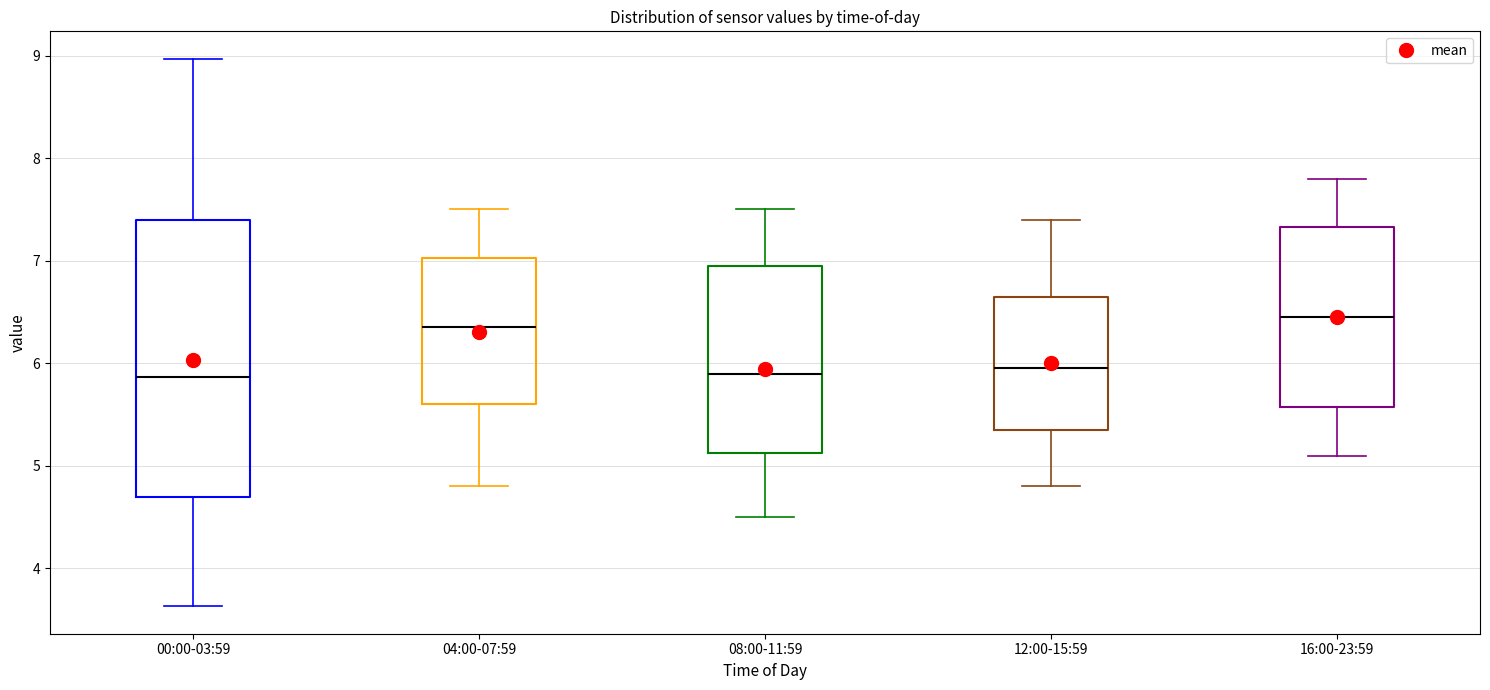

Where is the lower edge of the box for 12:00-15:59 on the y-axis? The values are not printed on the chart, so give them approximately, as read against the axis.

5.4